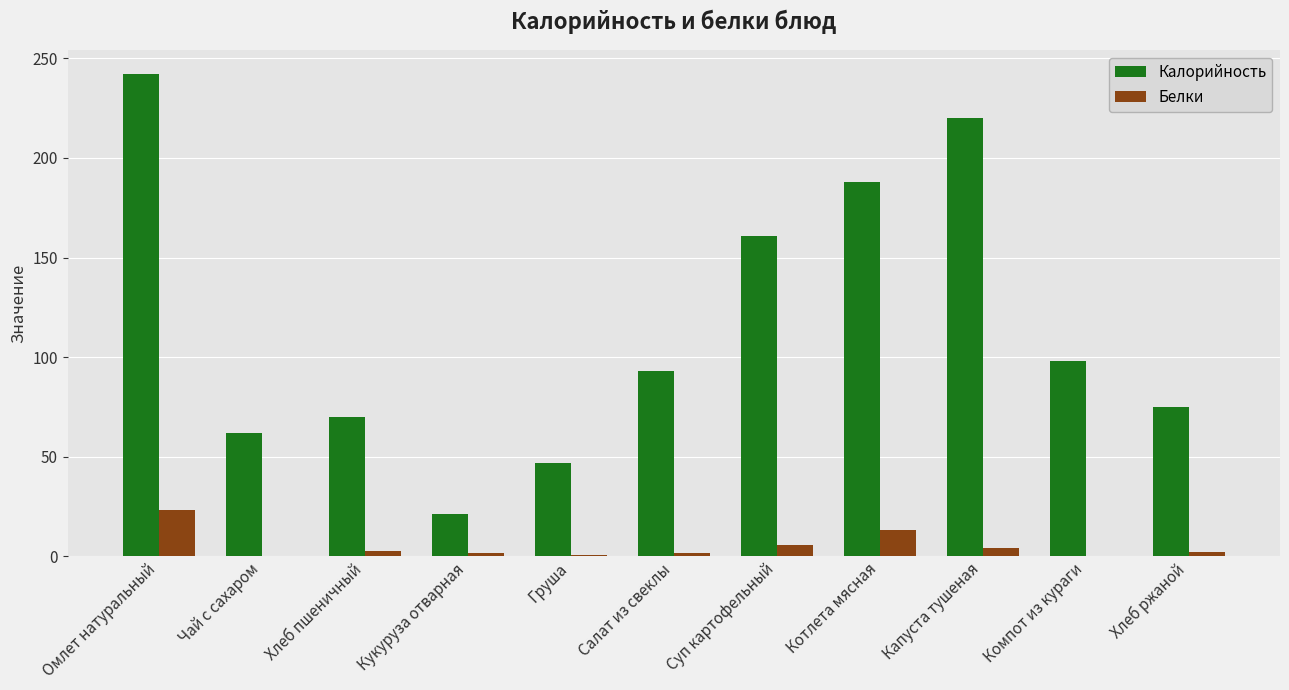

What is the sum of the Белки values at Салат из свеклы and Груша?

1.8